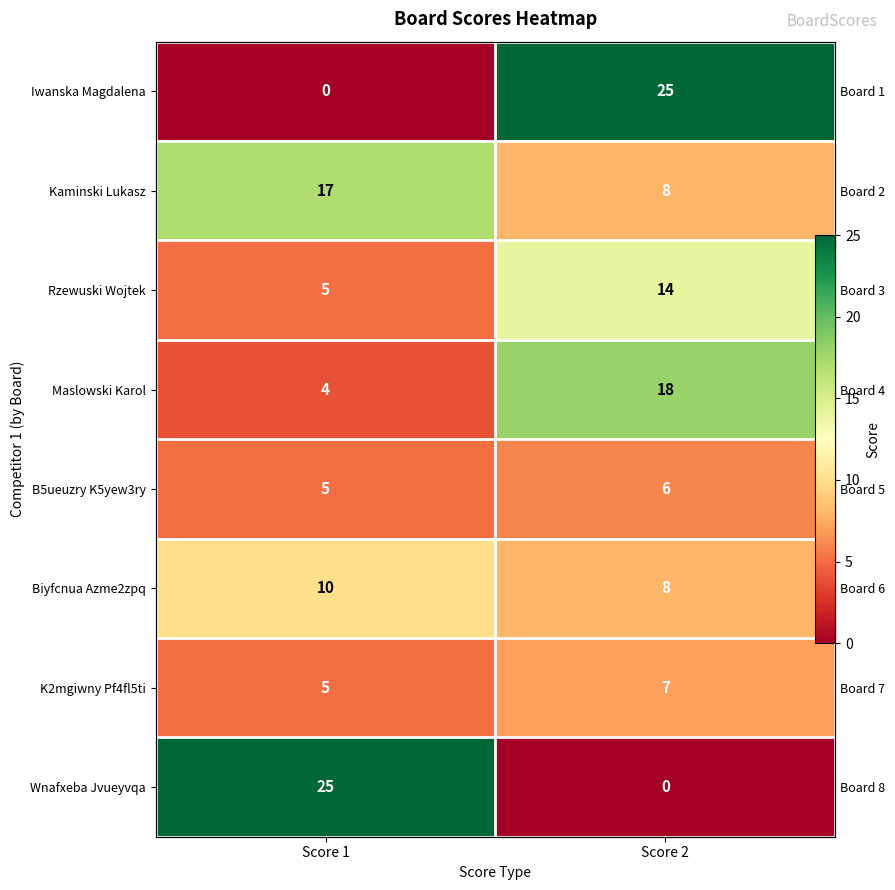

At how many categories does at least one series exceed 0?

2